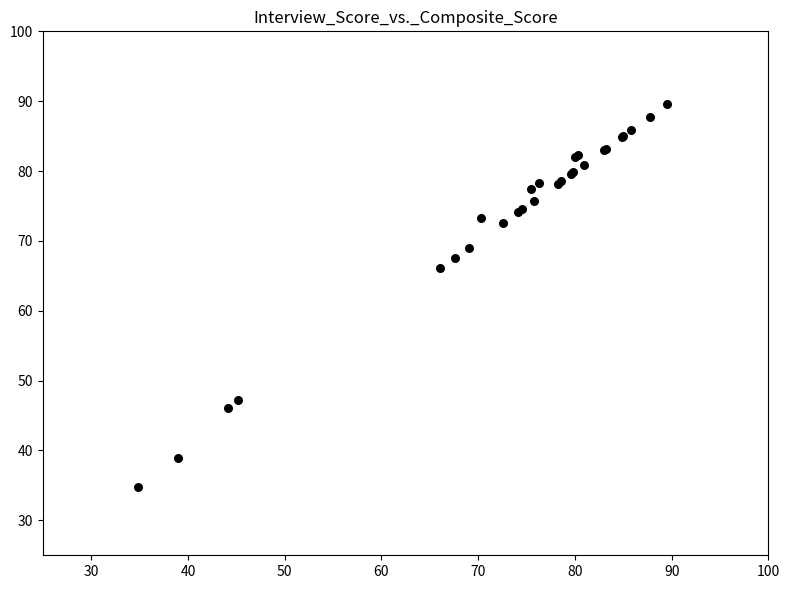

What Y value in the scatter plot is closest to 62?

66.1